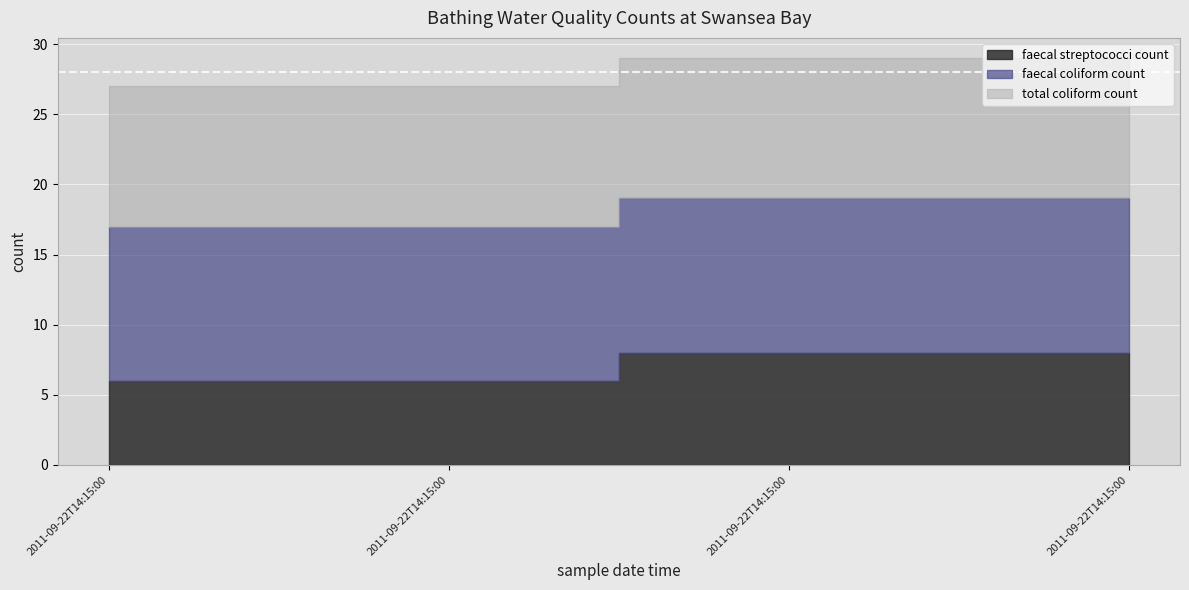

At 2011-09-22T14:15:00, list the series in order from largest to smallest.

faecal coliform count, total coliform count, faecal streptococci count